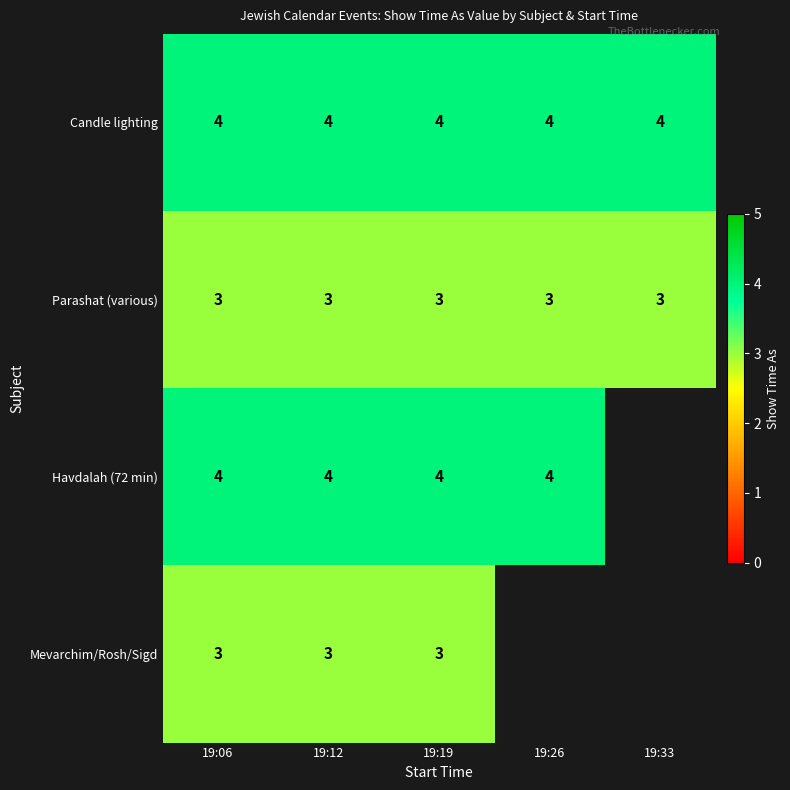

At which category does the chart reach its minimum across all series?

19:06